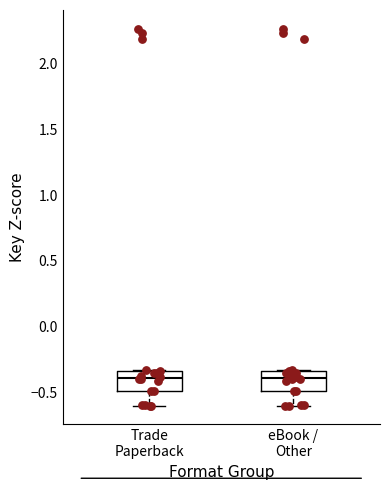

Reading left to right, transcribe this box plot: for each box, give where its median line is, the range the box spans, and where its two whiskers end, as read against the y-axis. The values are not printed on the chart, so give them approximately, as read against the axis.

Trade Paperback: median -0.40, box -0.50 to -0.35, whiskers -0.60 to -0.35
eBook / Other: median -0.40, box -0.50 to -0.35, whiskers -0.60 to -0.35